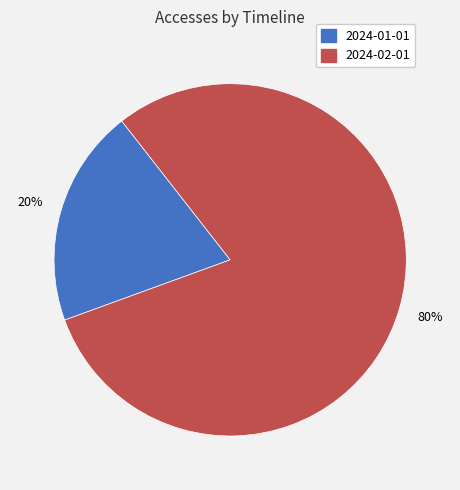

How many segments does this pie chart have?

2